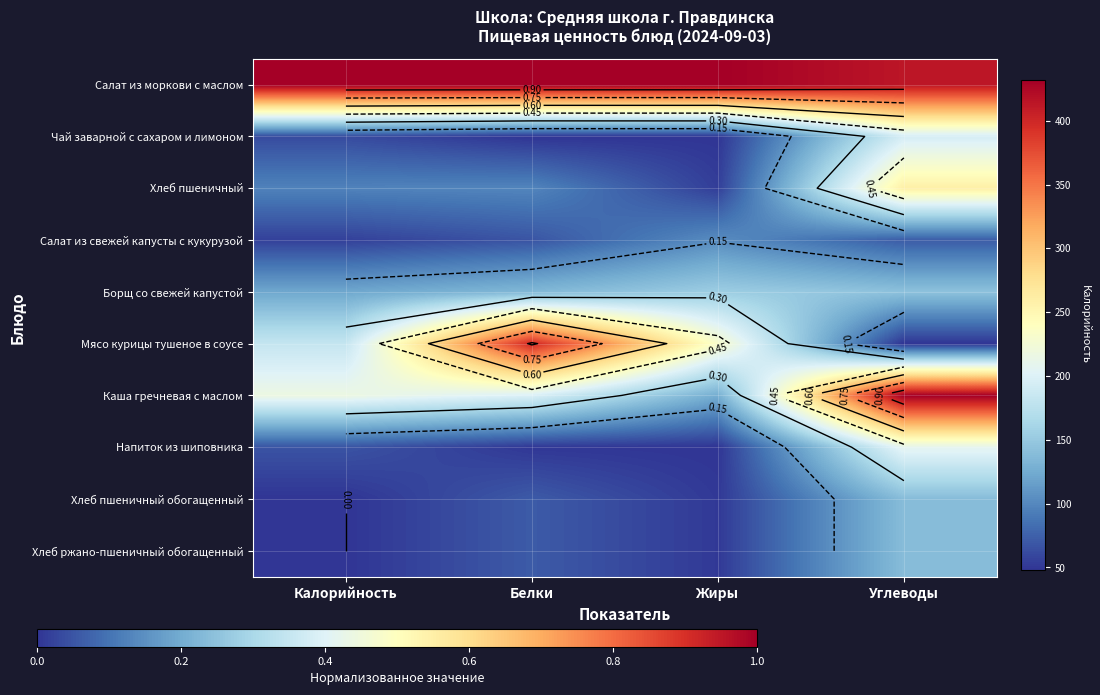

The Напиток из шиповника series shows 0.0 at Калорийность. True or false?

True